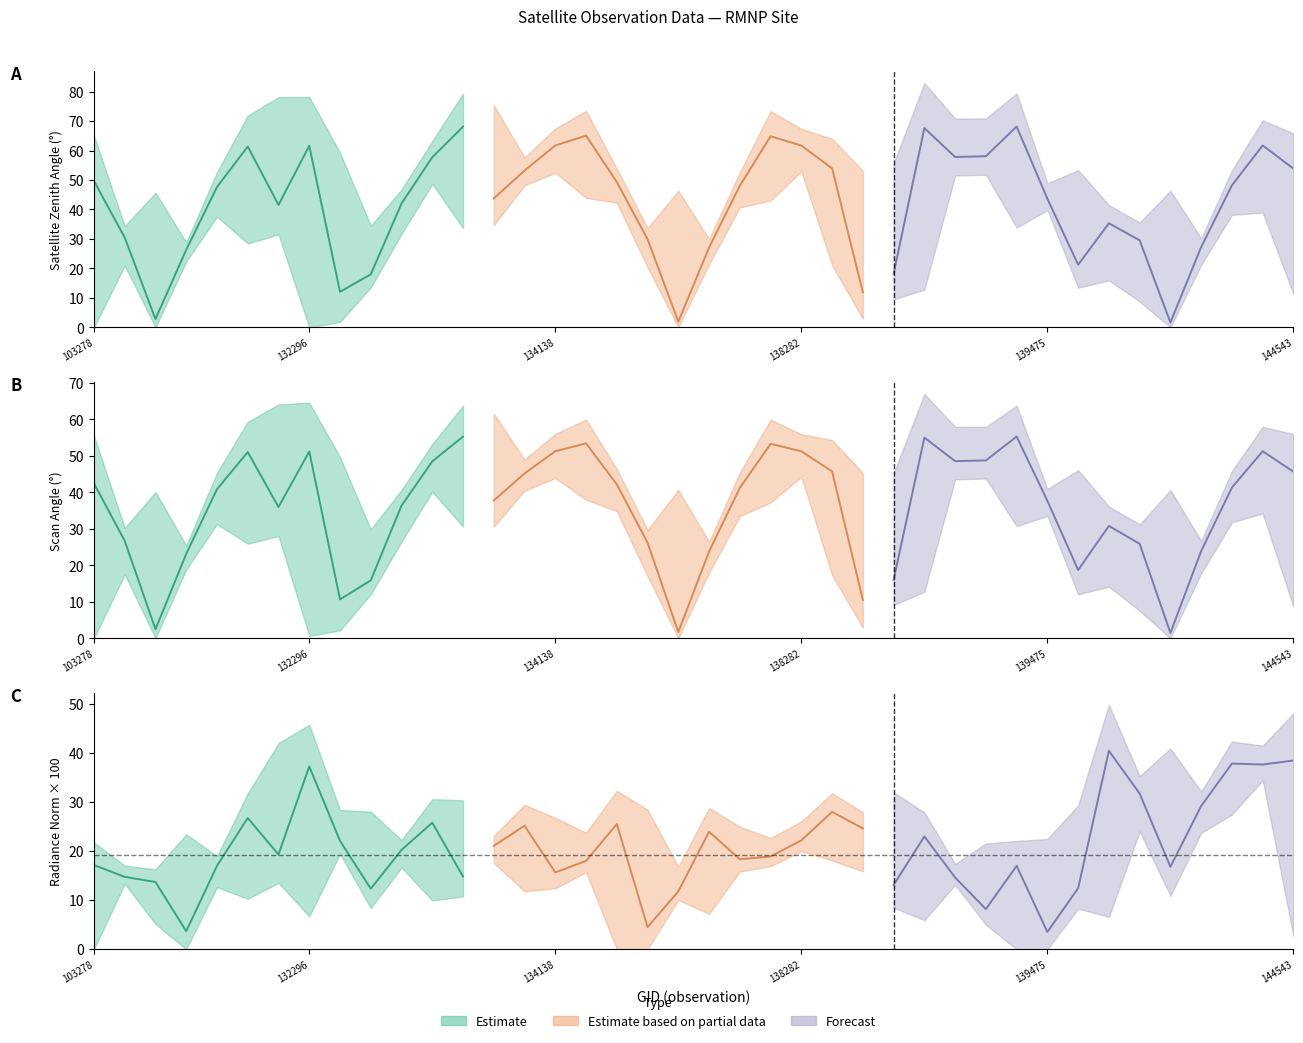

Rank the series by their average value, from lowest to highest.

rade9_aggzone_norm, scan_angle, satz